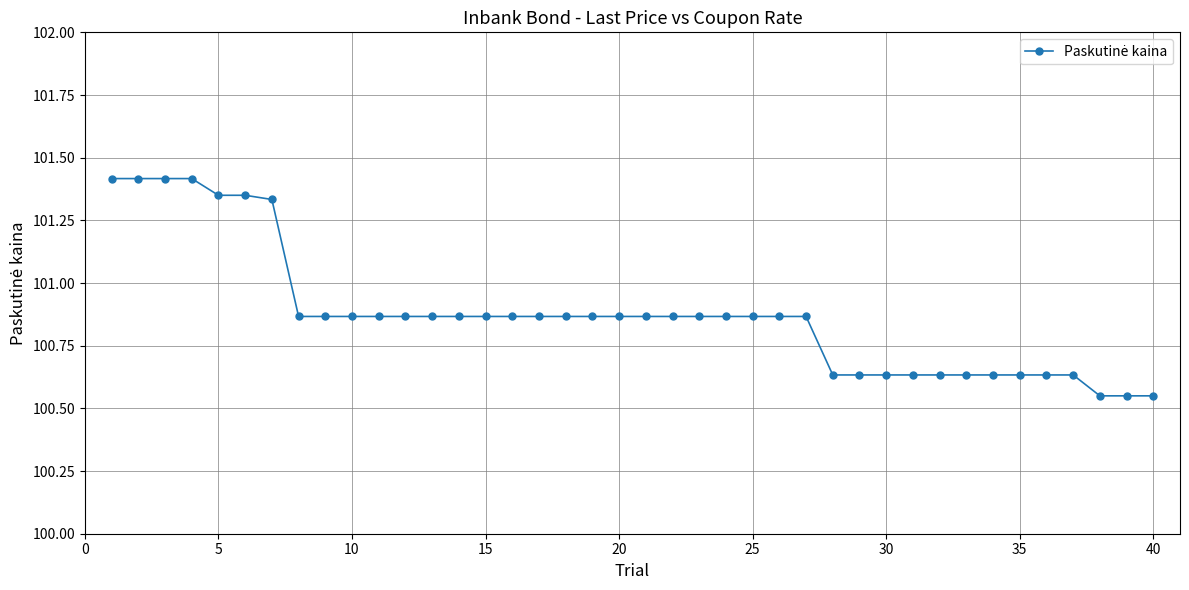

What is the greatest value displayed?

101.4